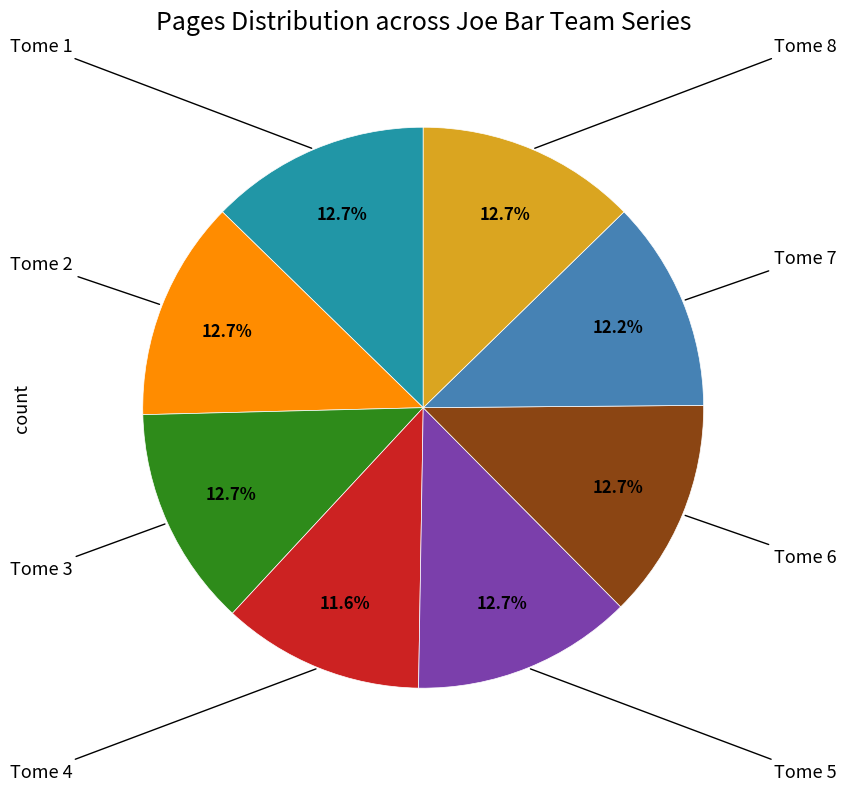

Does any single category account for the majority?

No